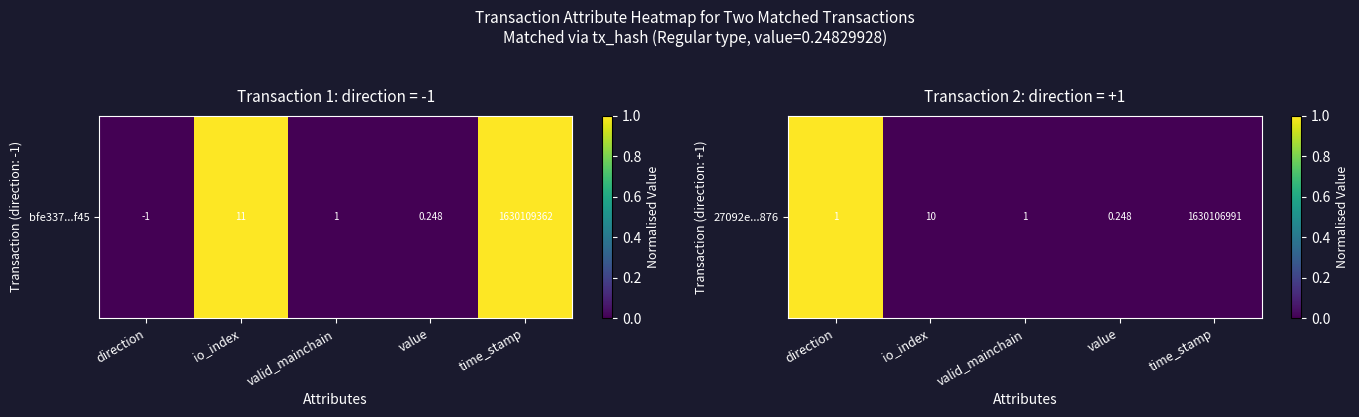

How many values are between 0 and 1?

5